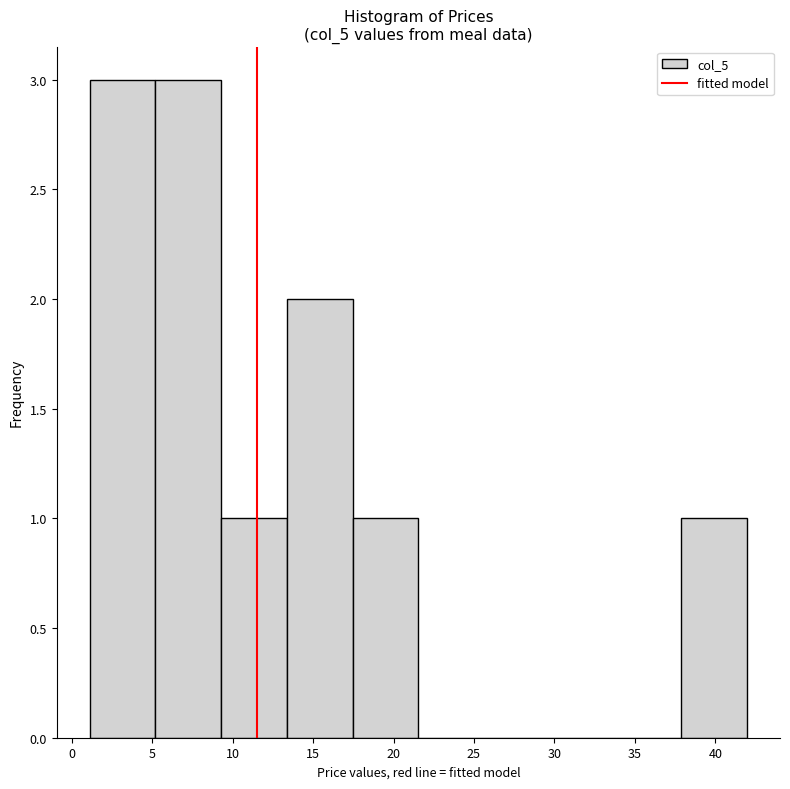

Reading left to right, transcribe this chart: for each bar, give the range it covers on the x-axis and its height. Neither the bar edges nor the heights are printed on the chart, so give them approximately, as read against the axes.

1.0 to 5.0: 3
5.0 to 9.5: 3
9.5 to 13.5: 1
13.5 to 17.5: 2
17.5 to 21.5: 1
21.5 to 25.5: 0
25.5 to 29.5: 0
29.5 to 34.0: 0
34.0 to 38.0: 0
38.0 to 42.0: 1